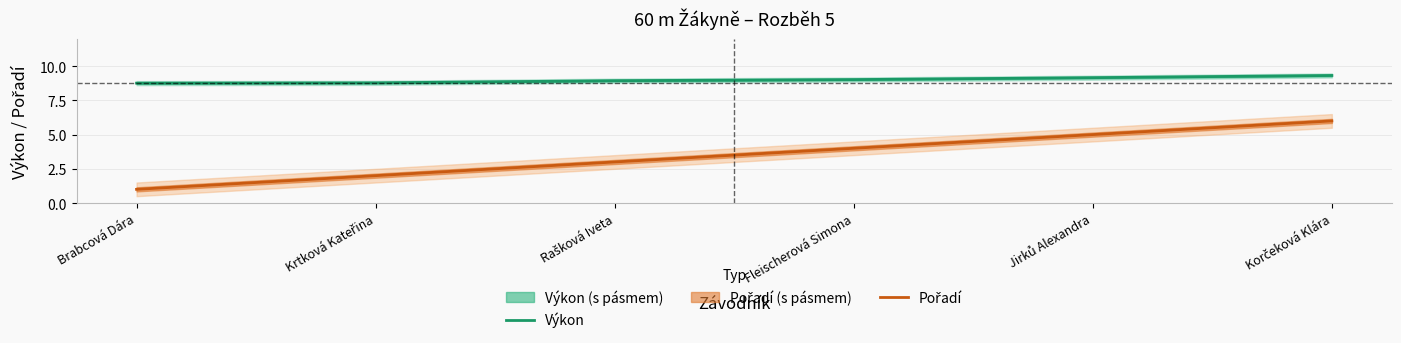

What are all the series names shown in the legend?

Výkon, Pořadí